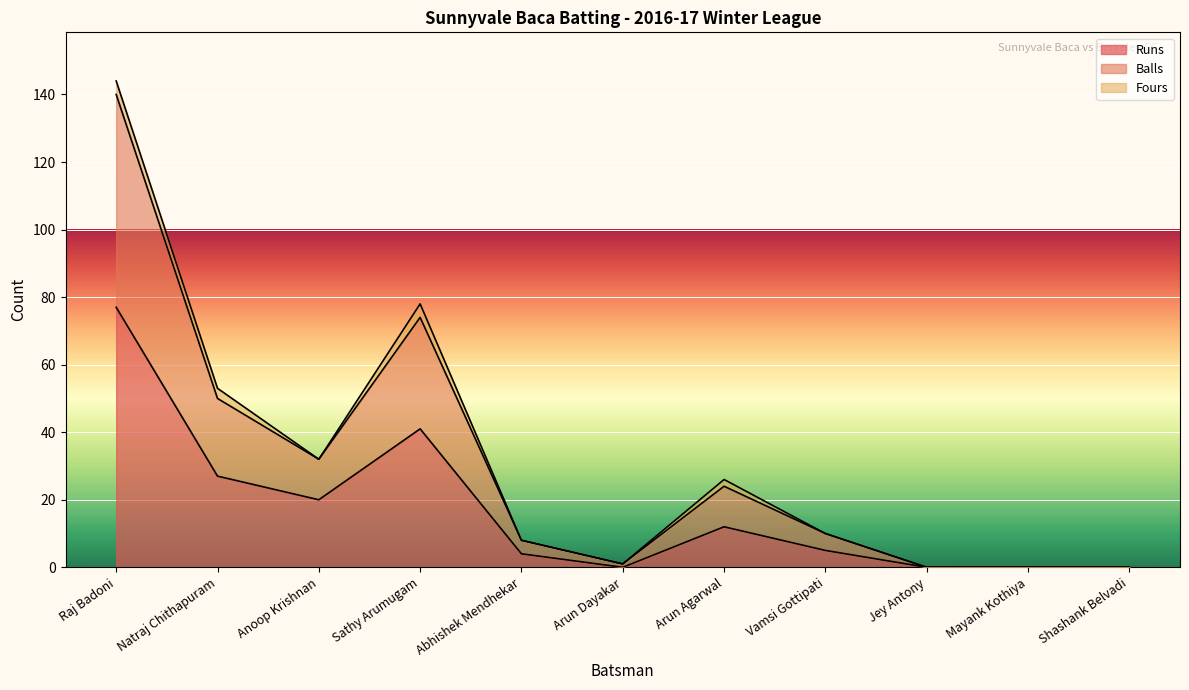

Is the value of Balls at Anoop Krishnan greater than the value of Runs at Vamsi Gottipati?

Yes